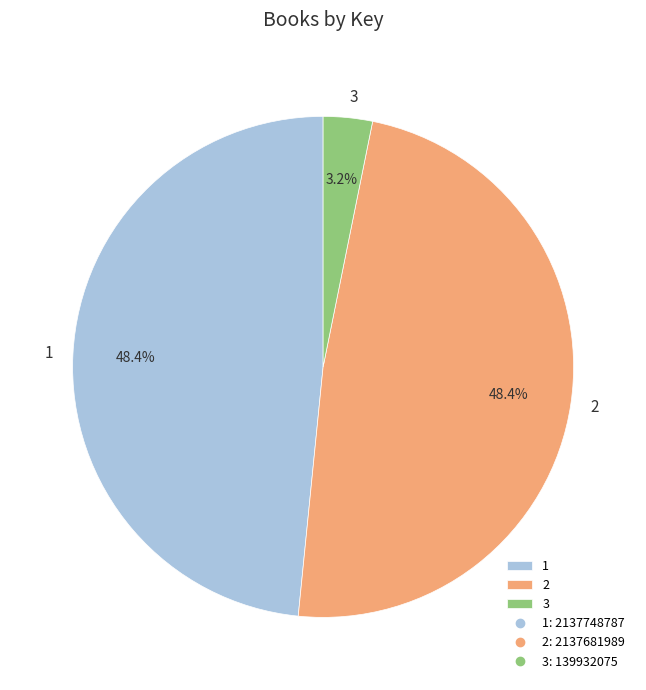

To the nearest percent, what is the average slice percentage?

33%